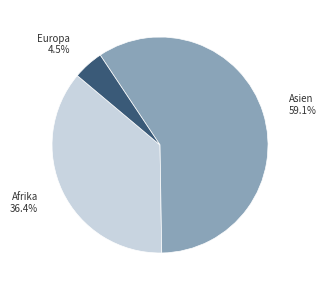

Which slice is the largest?

Asien